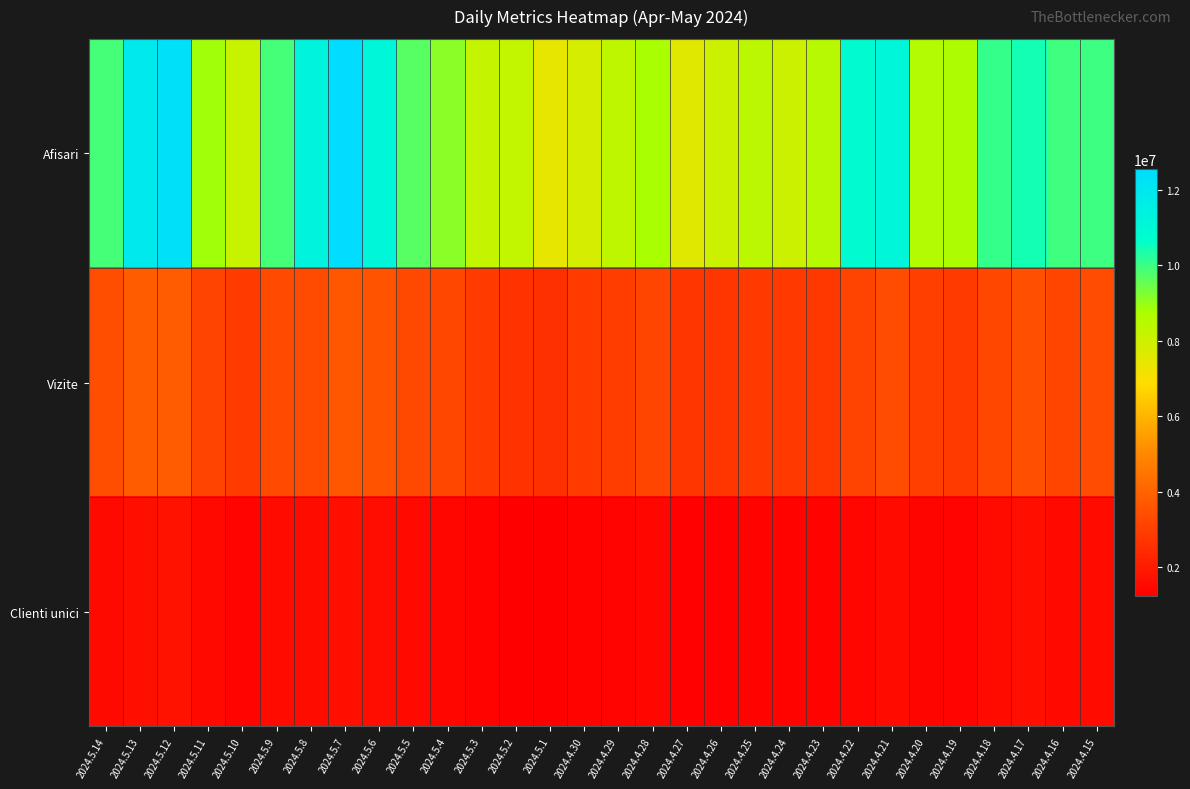

Between 2024.4.18 and 2024.4.24, which is larger?

2024.4.18